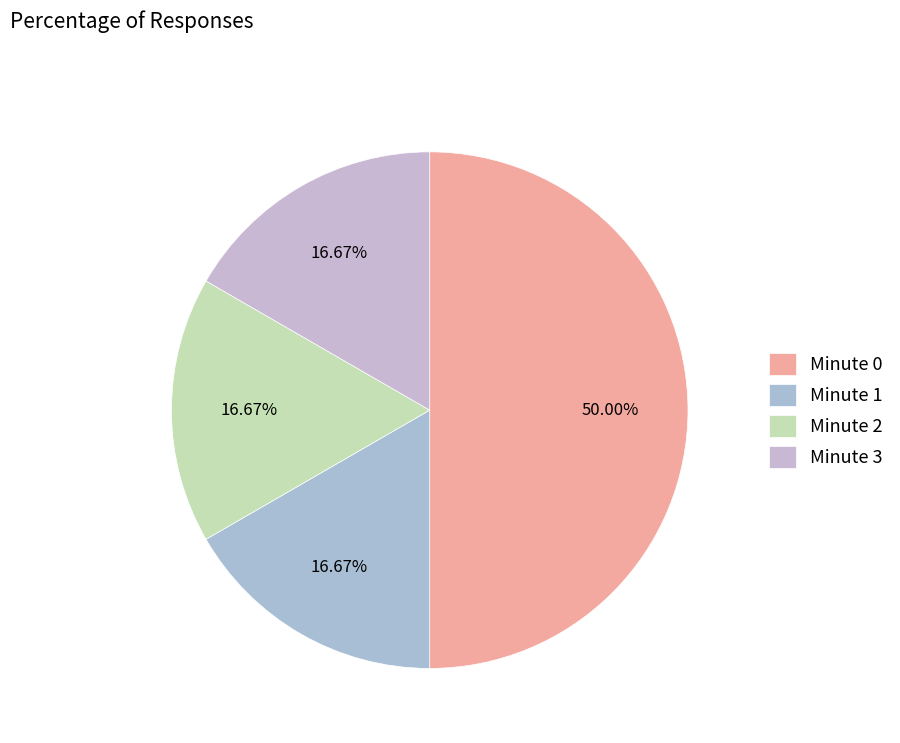

Count the number of slices in the pie.

4